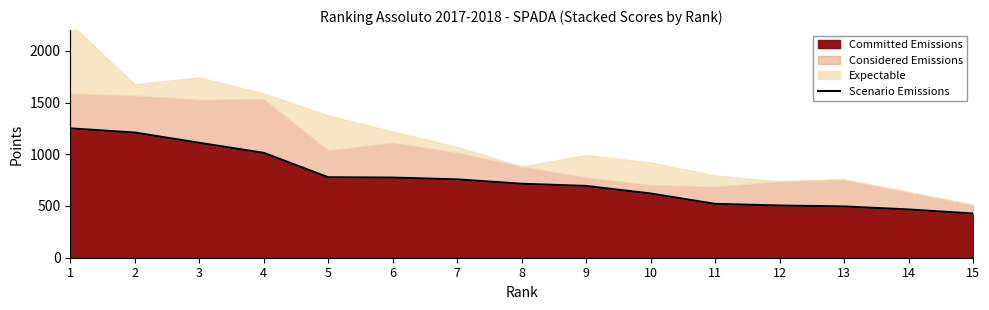

Which category has the lowest value across all series?

15